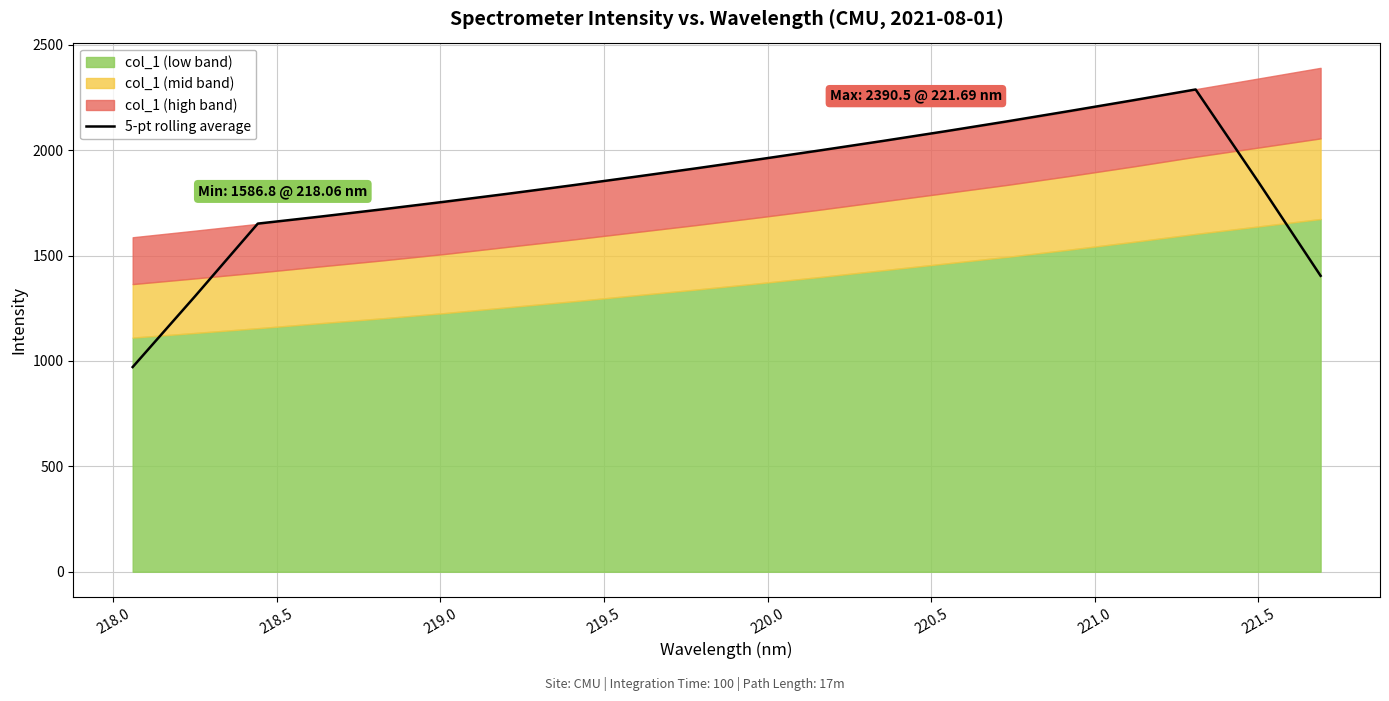

What is the sum of the values at 219.5 and 221.0?

3551.7